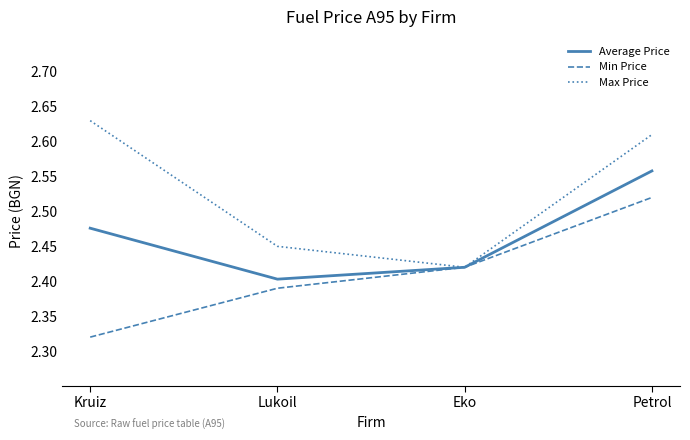

What position from the right is Eko?

2